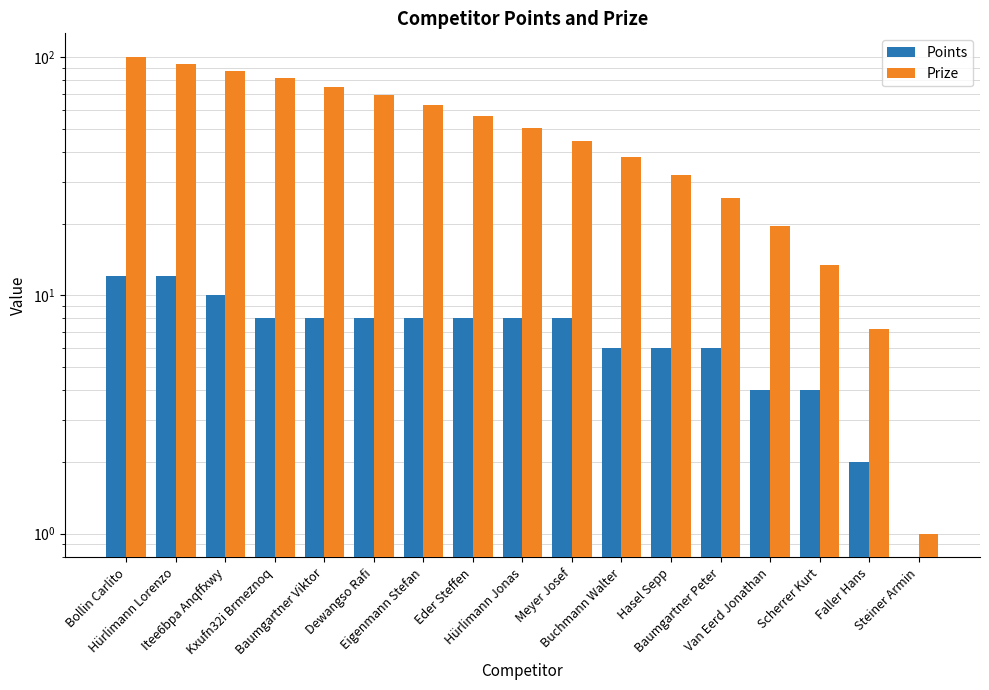

Read the Prize value at Dewangso Rafi.

69.1